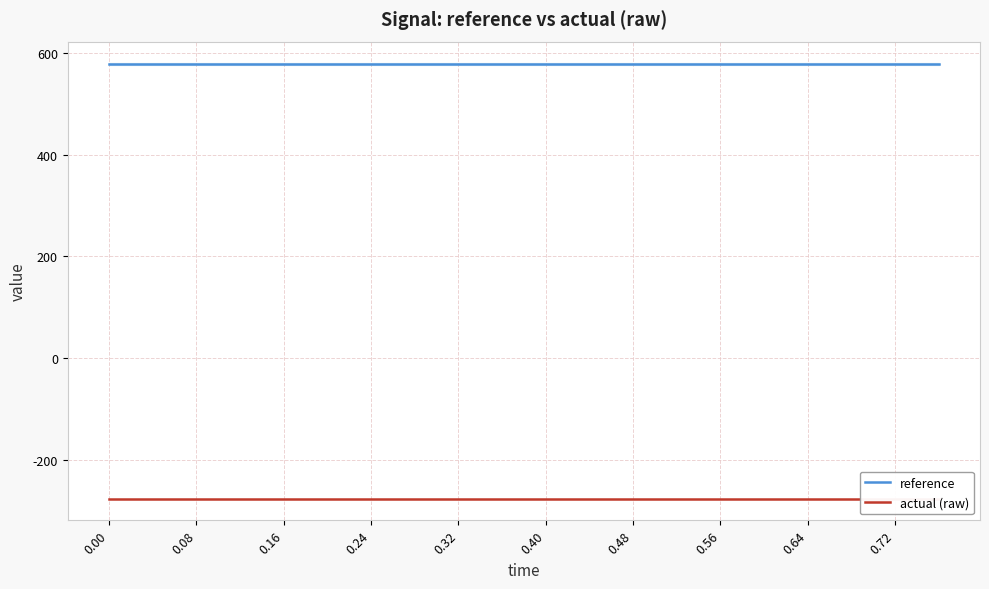

What is the label of the 15th point from the left?

0.56